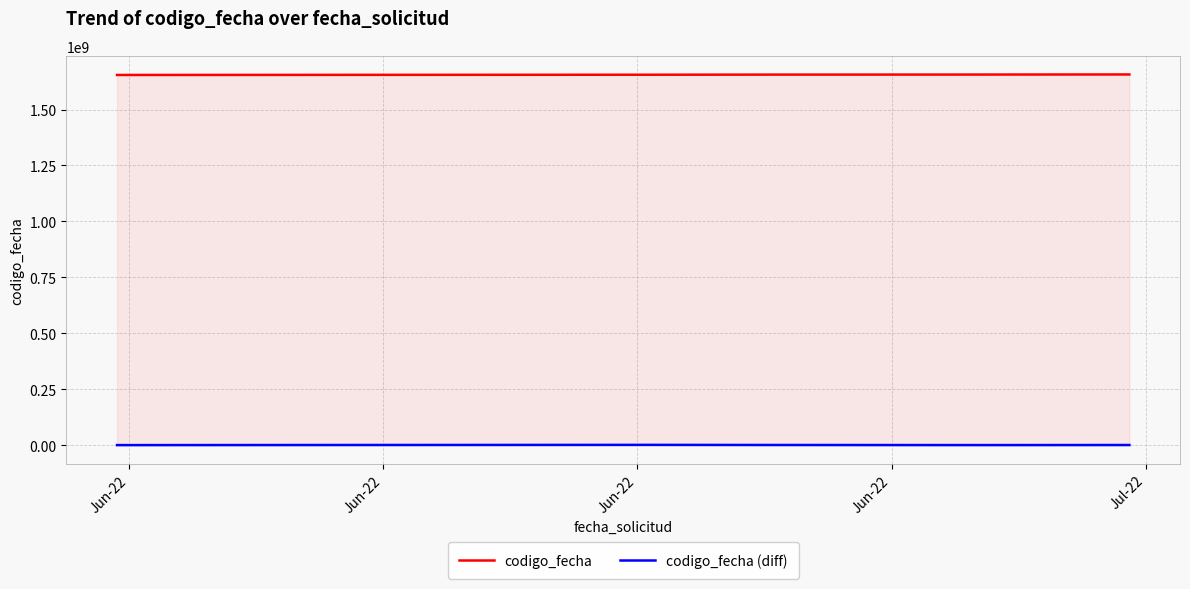

Which series has the largest total across all categories?

codigo_fecha